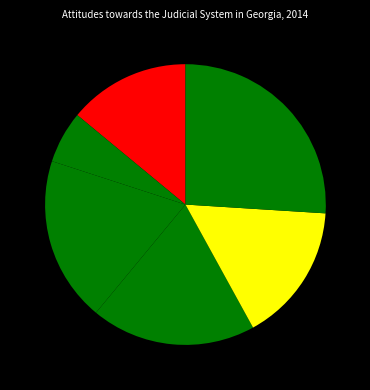

How many segments does this pie chart have?

6